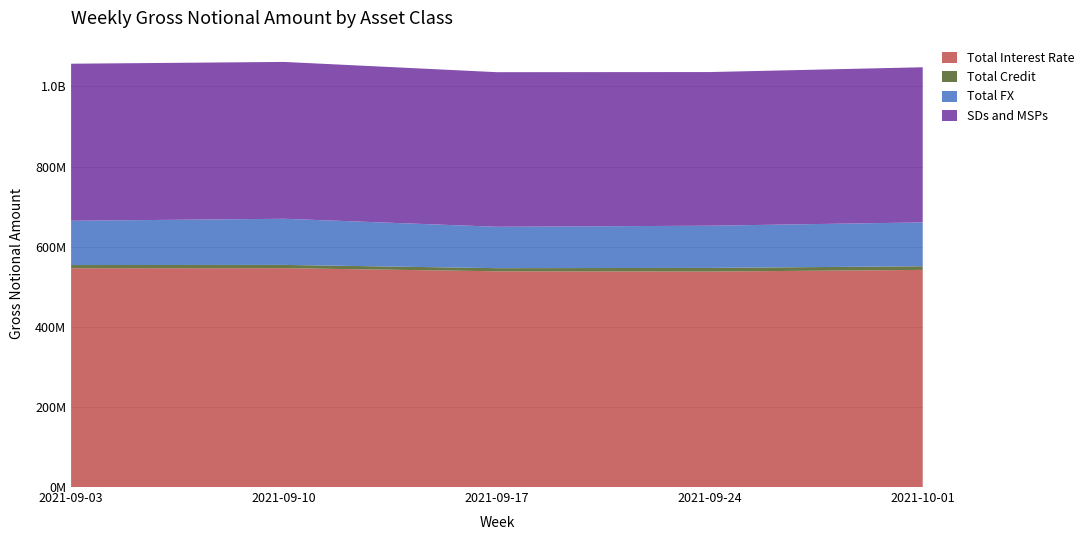

Reading left to right, transcribe all the data shown in this chart.

Total Interest Rate: 2021-09-03=546275506	2021-09-10=546437341	2021-09-17=538631212	2021-09-24=537975865	2021-10-01=542092529
Total Credit: 2021-09-03=7960455	2021-09-10=8131032	2021-09-17=7795452	2021-09-24=9119291	2021-10-01=9110721
Total FX: 2021-09-03=110528872	2021-09-10=115202889	2021-09-17=103367556	2021-09-24=105364415	2021-10-01=109508383
SDs and MSPs: 2021-09-03=392112244	2021-09-10=391583826	2021-09-17=385936436	2021-09-24=383602025	2021-10-01=387317309